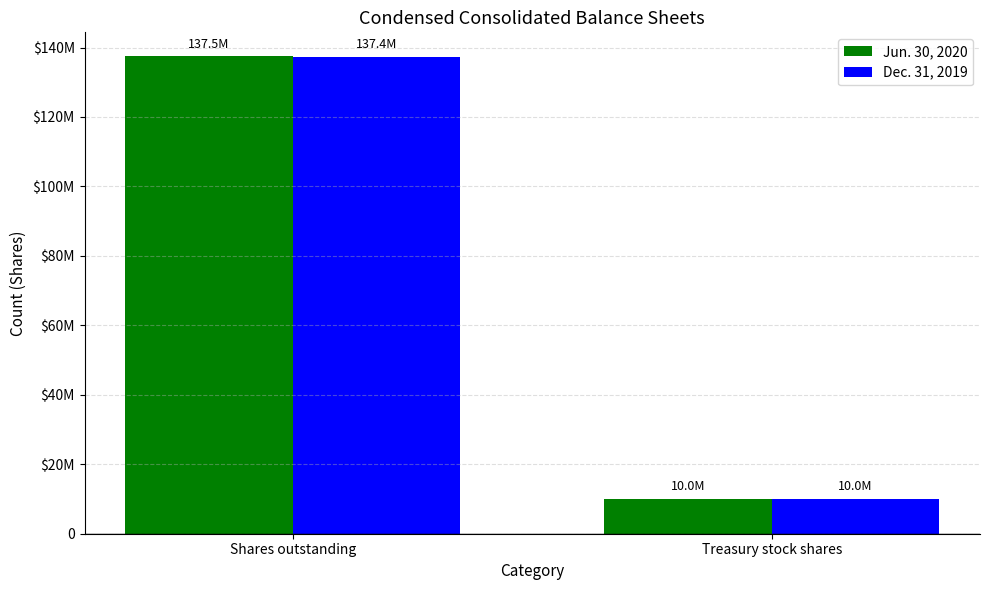

Are the bars grouped side by side (vs. stacked)?

Yes